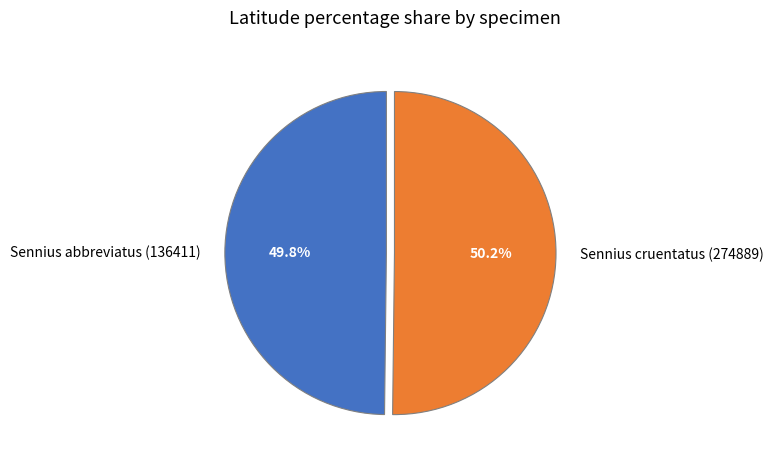

Approximately how many times larger is the value at Sennius abbreviatus (136411) compared to Sennius cruentatus (274889)?

1.0